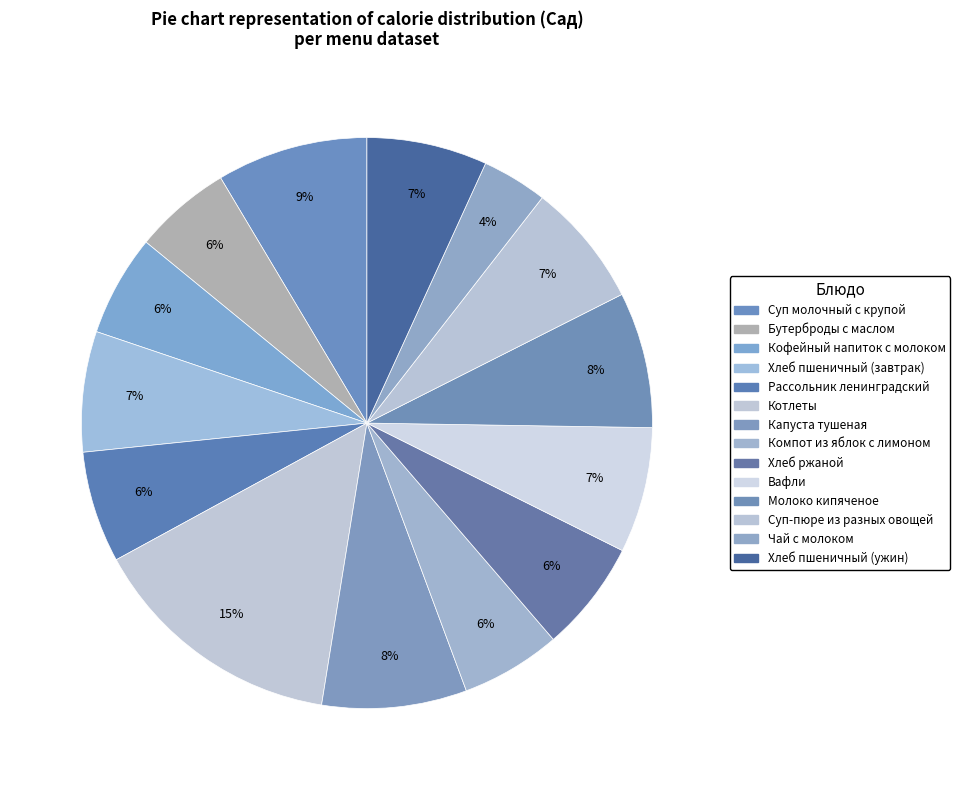

What portion of the pie excludes Рассольник ленинградский?

93.7%